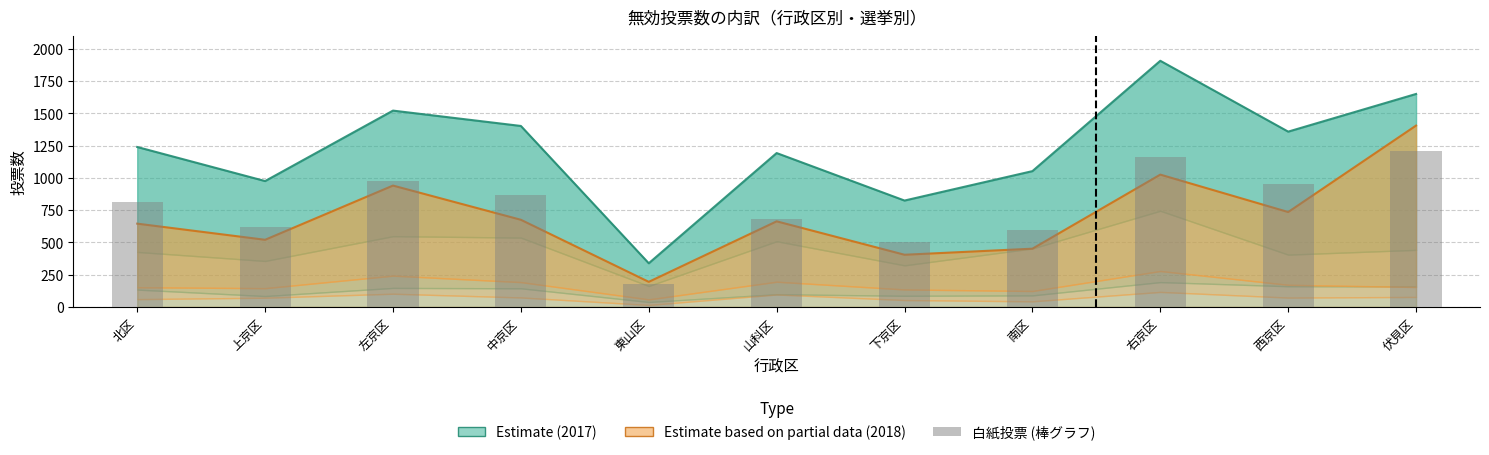

At which label does Estimate (2017合計) reach its minimum?

東山区